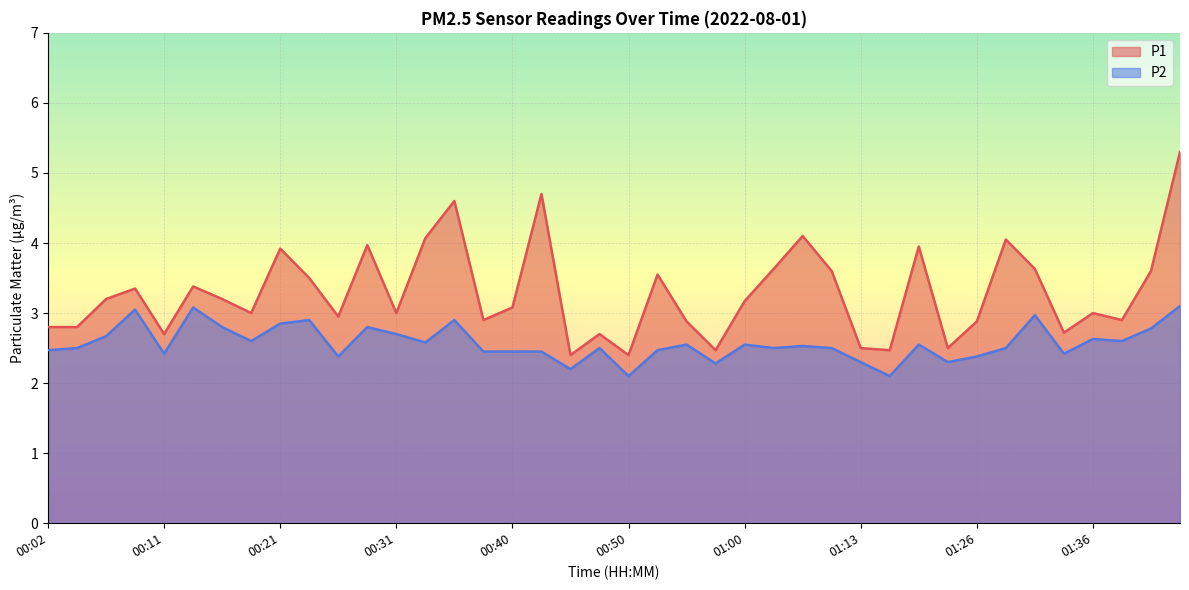

The value of P2 at 00:28 is 3.8. True or false?

False